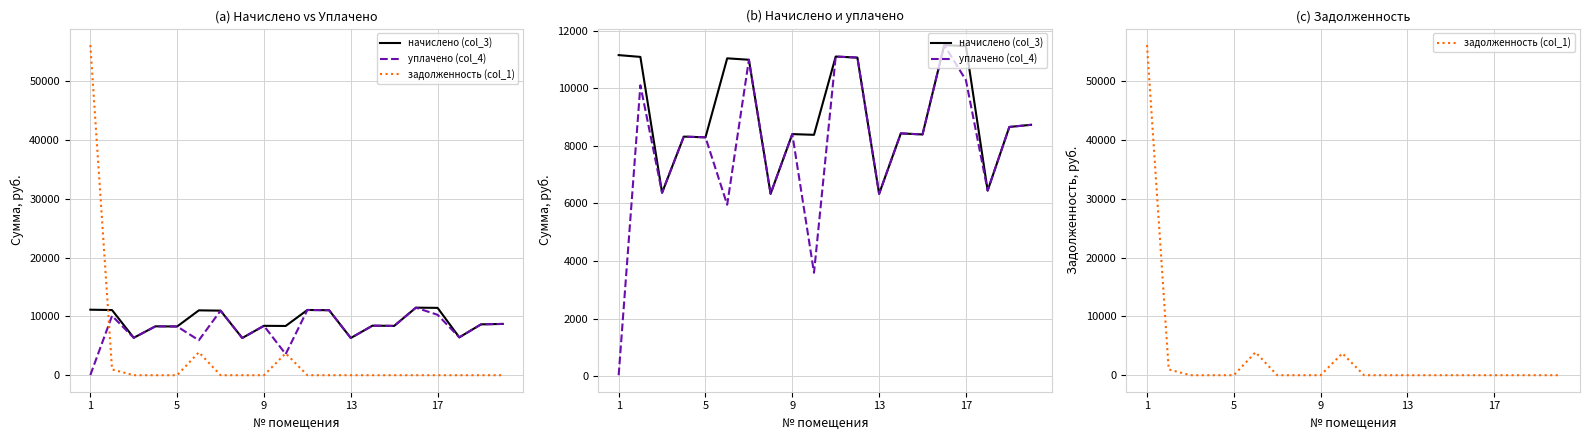

Rank the series by their average value, from highest to lowest.

начислено (col_3), уплачено (col_4), задолженность (col_1)